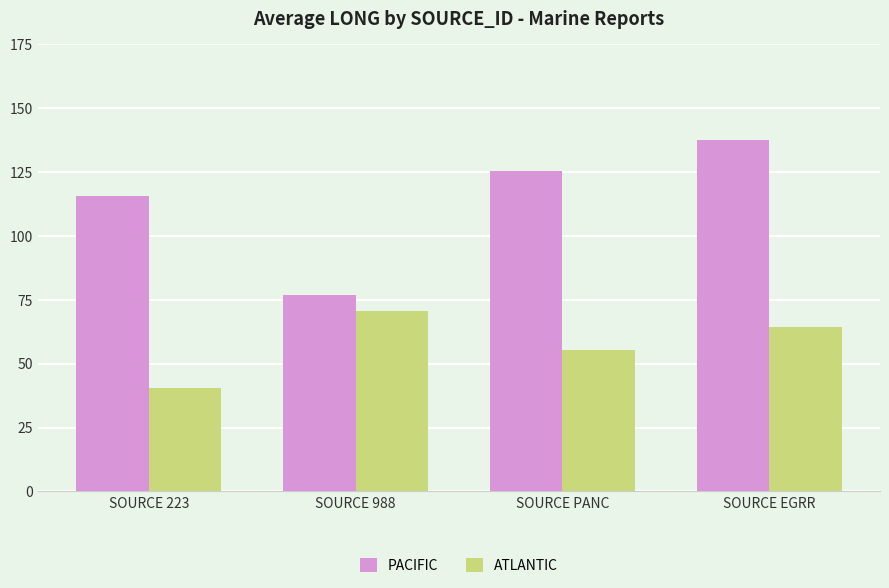

List the labels in order of PACIFIC value, largest first.

SOURCE EGRR, SOURCE PANC, SOURCE 223, SOURCE 988